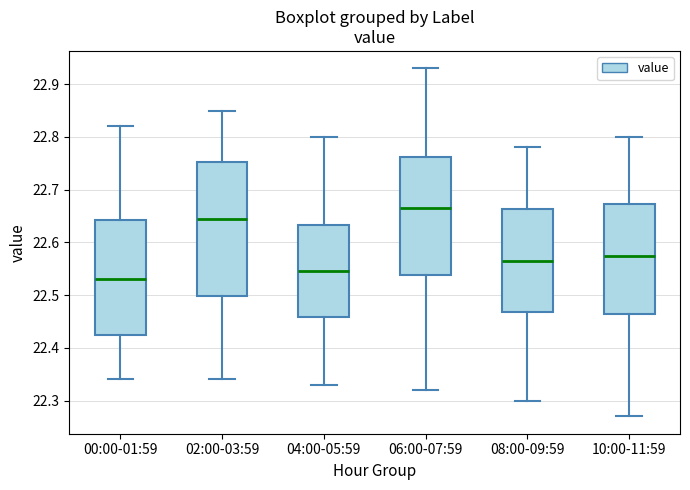

Which box's median line is the lowest?

00:00-01:59